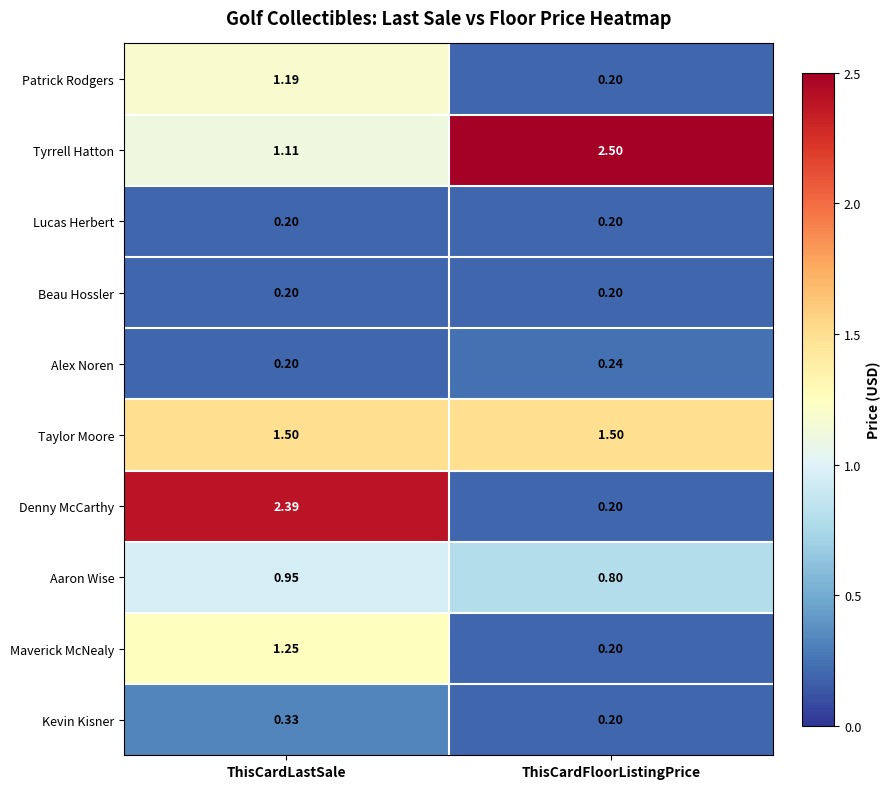

Rank the categories by Denny McCarthy value from highest to lowest.

ThisCardLastSale, ThisCardFloorListingPrice